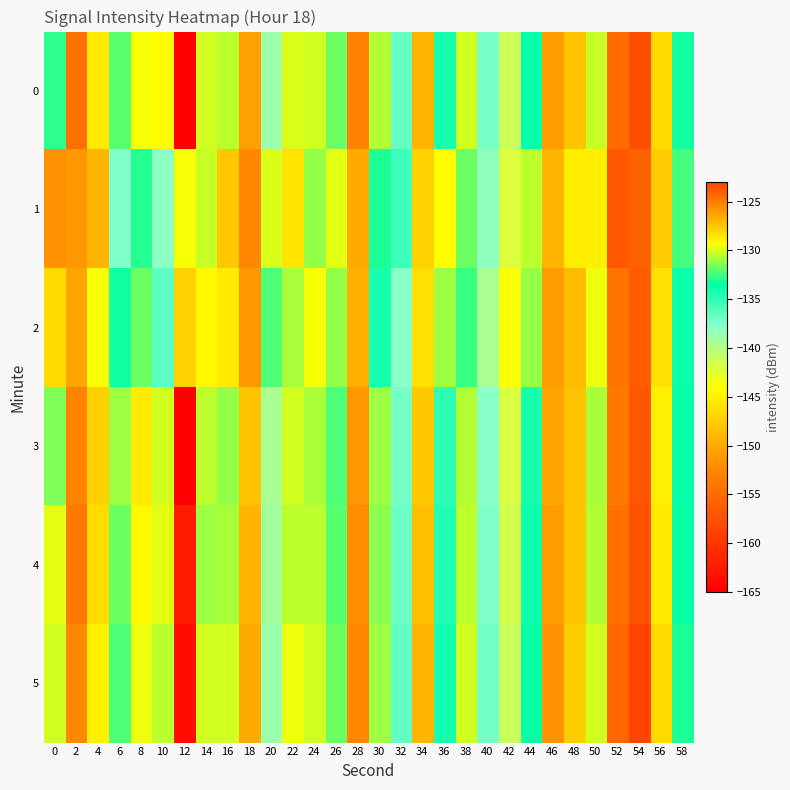

What is the greatest value displayed?

-123.1